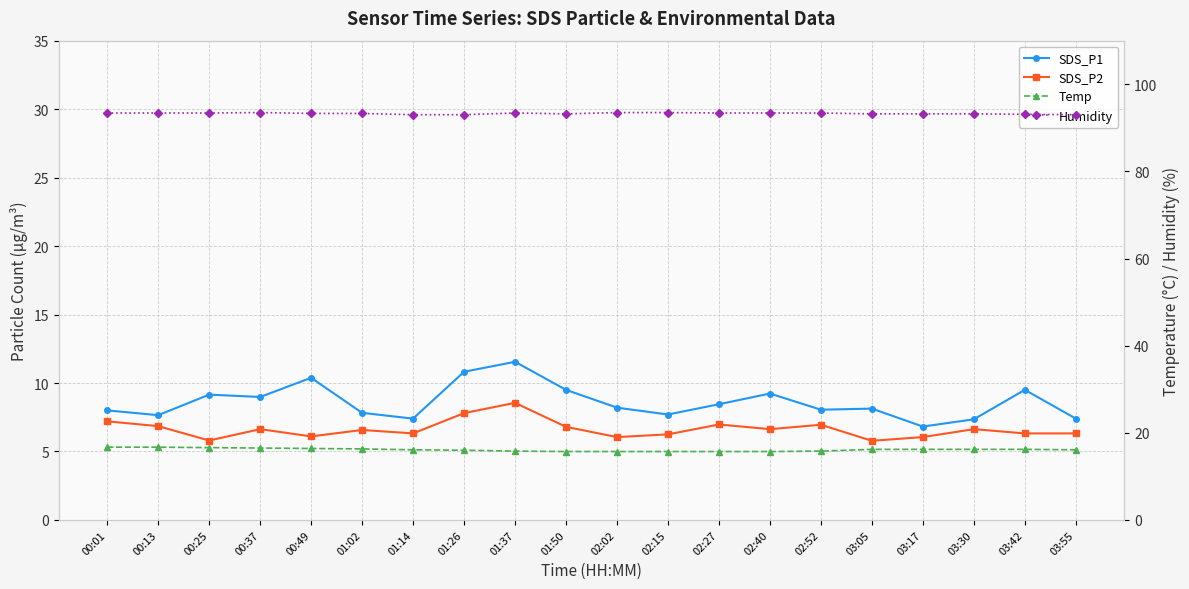

True or false: Humidity and Temp cross at least once.

False